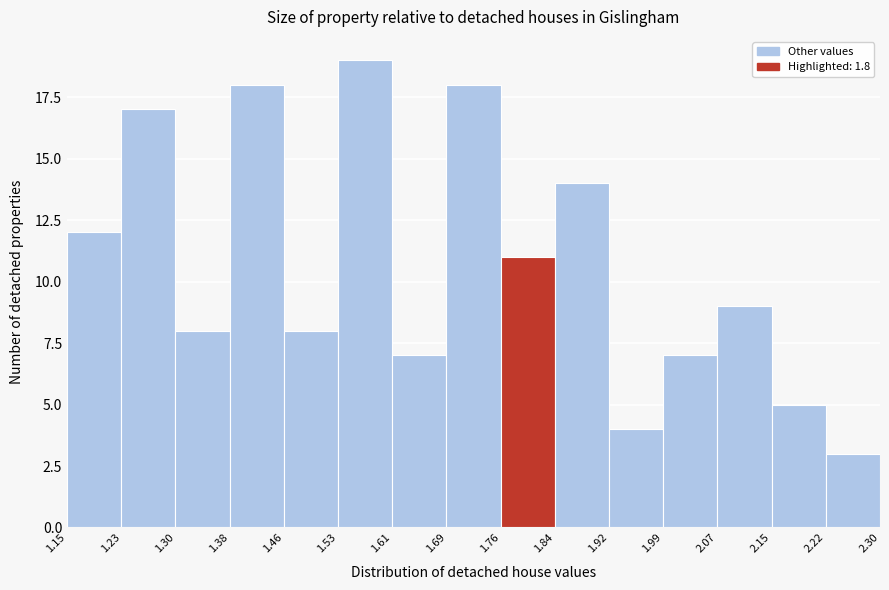

Reading left to right, list every bar in this chart as the range it spans on the x-axis followed by its height. The values are not printed on the chart, so give them approximately, as read against the axis.

1.15 to 1.23: 12
1.23 to 1.30: 17
1.30 to 1.38: 8
1.38 to 1.46: 18
1.46 to 1.53: 8
1.53 to 1.61: 19
1.61 to 1.69: 7
1.69 to 1.76: 18
1.76 to 1.84: 11
1.84 to 1.92: 14
1.92 to 1.99: 4
1.99 to 2.07: 7
2.07 to 2.15: 9
2.15 to 2.22: 5
2.22 to 2.30: 3